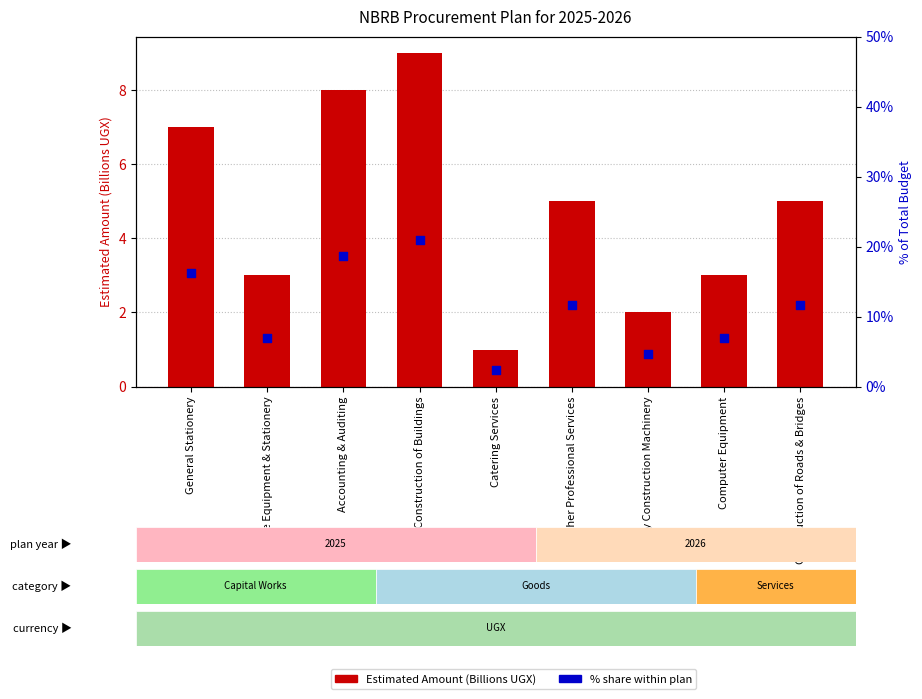

Which series has the largest total across all categories?

Percentile share within plan